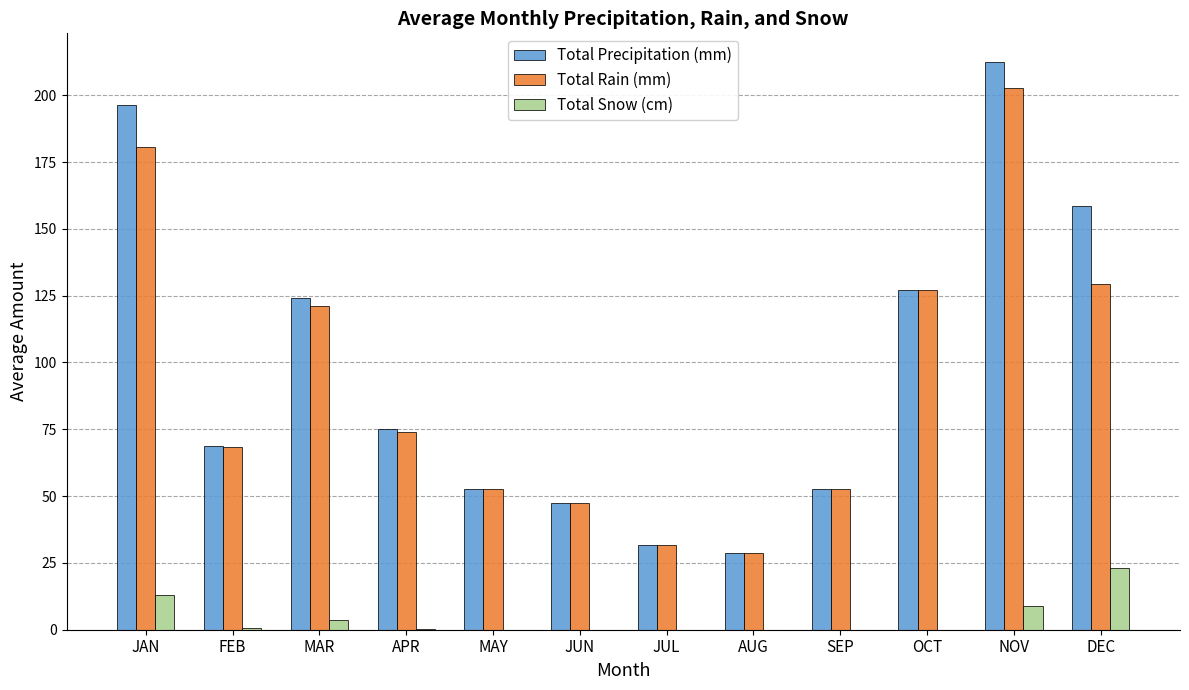

What is the spread (max minus min) of values at DEC?

135.4